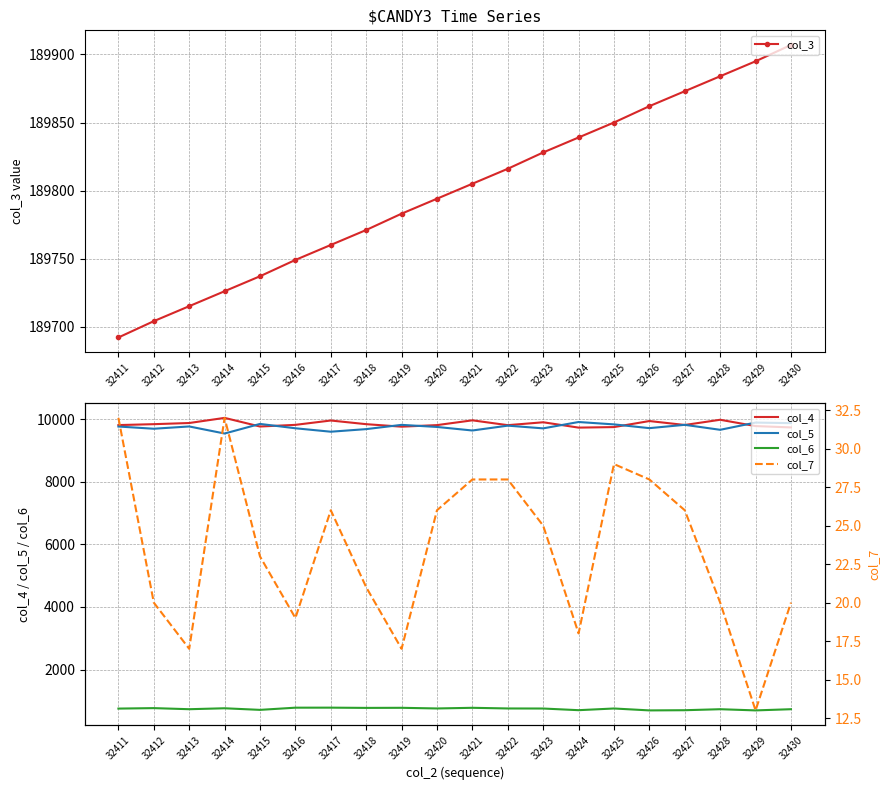

At which category is the sum across all series the highest?

32428